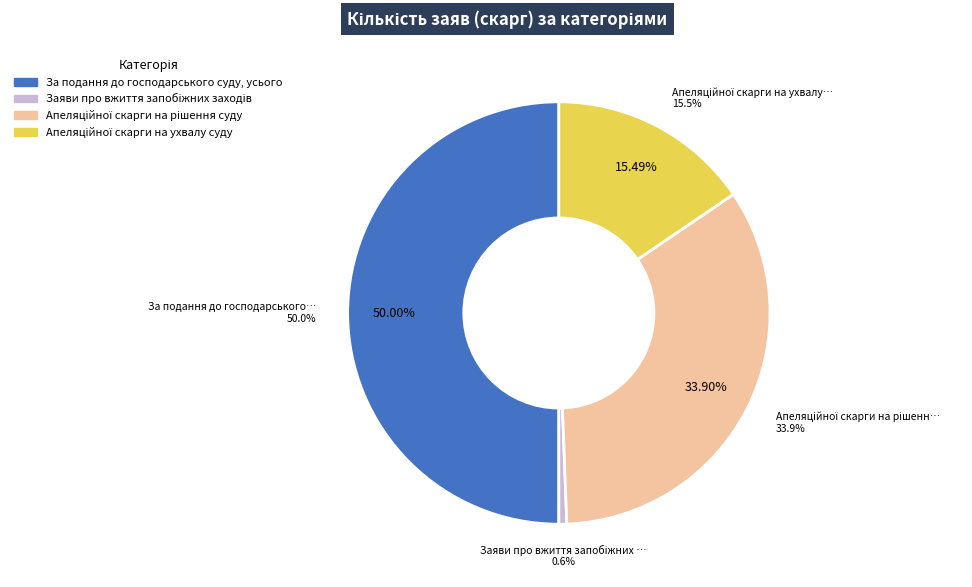

What portion of the pie excludes Заяви про вжиття запобіжних заходів?

99.4%